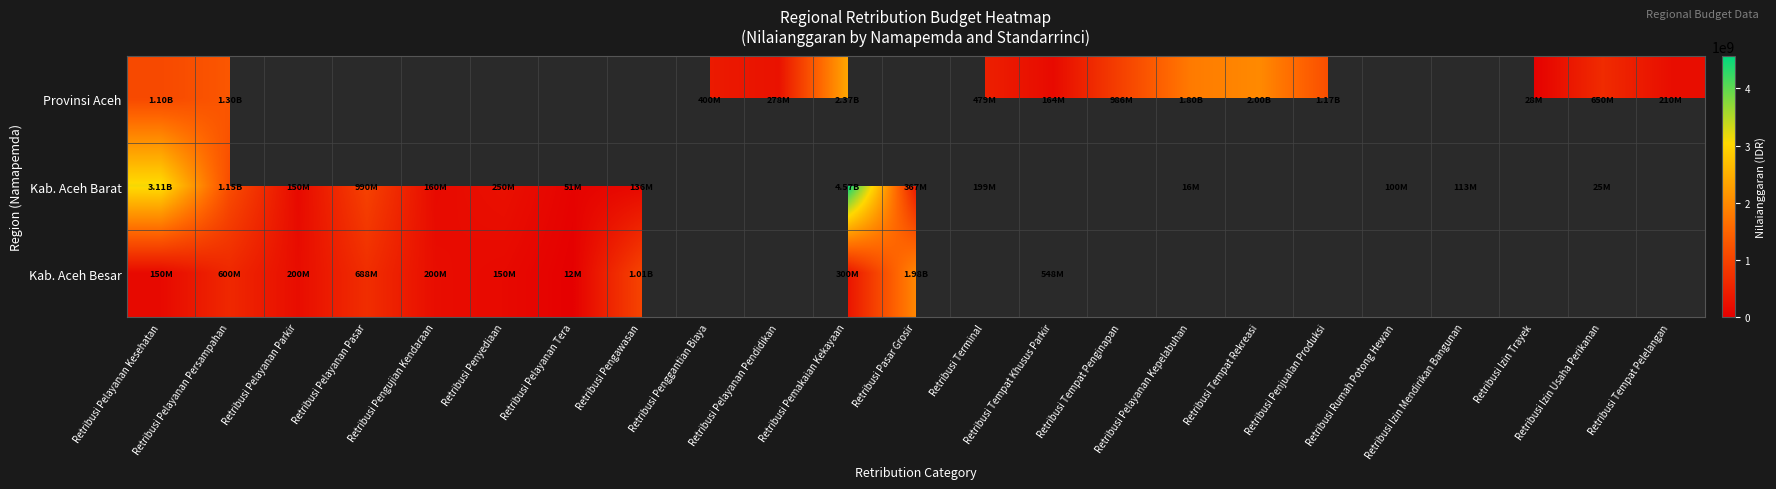

At which category is the sum across all series the highest?

Retribusi Pemakaian Kekayaan